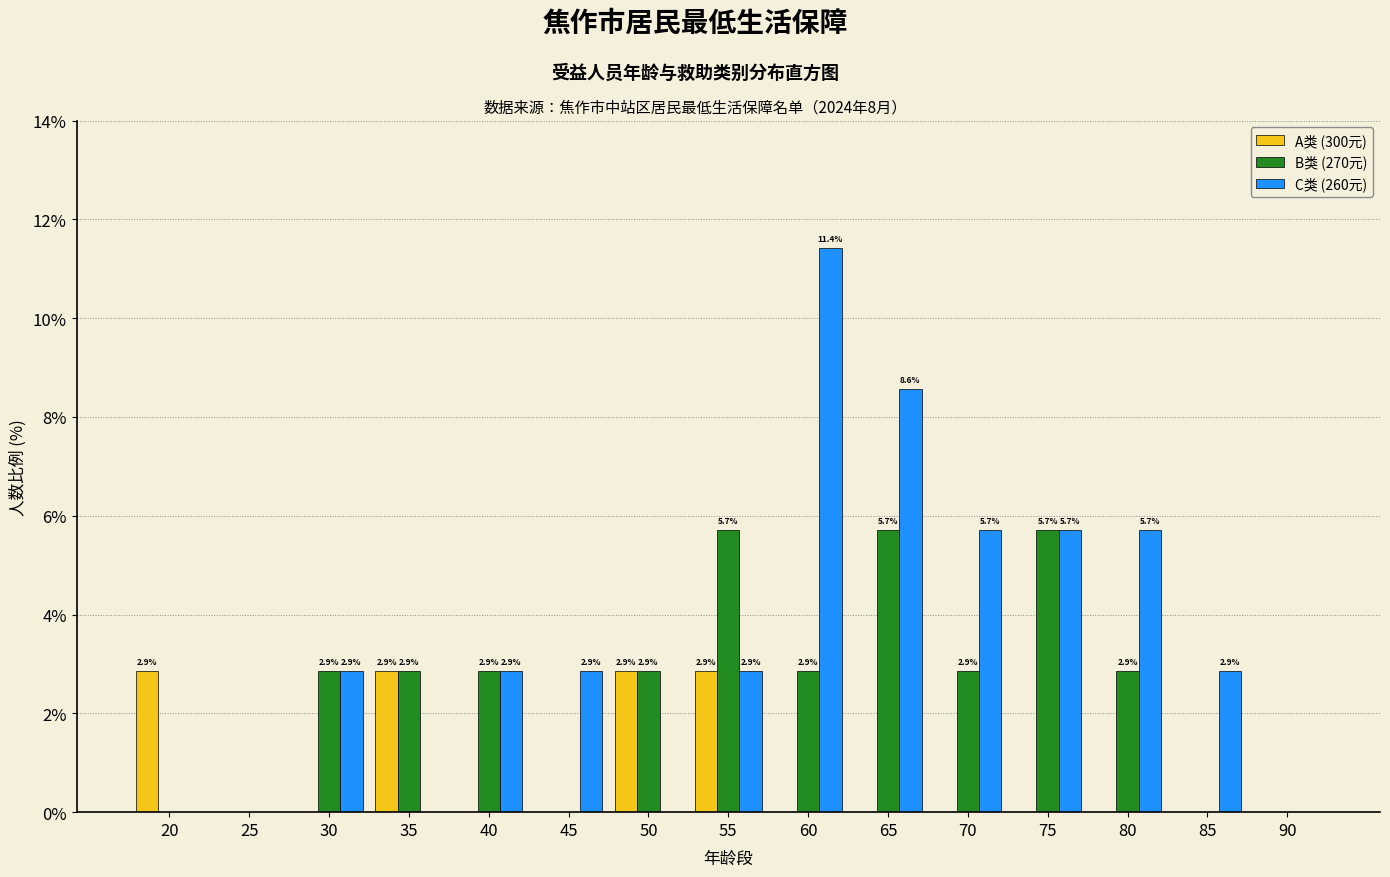

Reading left to right, what are all the values shown in this chart?

A类 (300元): 20=2.9	25=0.0	30=0.0	35=2.9	40=0.0	45=0.0	50=2.9	55=2.9	60=0.0	65=0.0	70=0.0	75=0.0	80=0.0	85=0.0	90=0.0
B类 (270元): 20=0.0	25=0.0	30=2.9	35=2.9	40=2.9	45=0.0	50=2.9	55=5.7	60=2.9	65=5.7	70=2.9	75=5.7	80=2.9	85=0.0	90=0.0
C类 (260元): 20=0.0	25=0.0	30=2.9	35=0.0	40=2.9	45=2.9	50=0.0	55=2.9	60=11.4	65=8.6	70=5.7	75=5.7	80=5.7	85=2.9	90=0.0